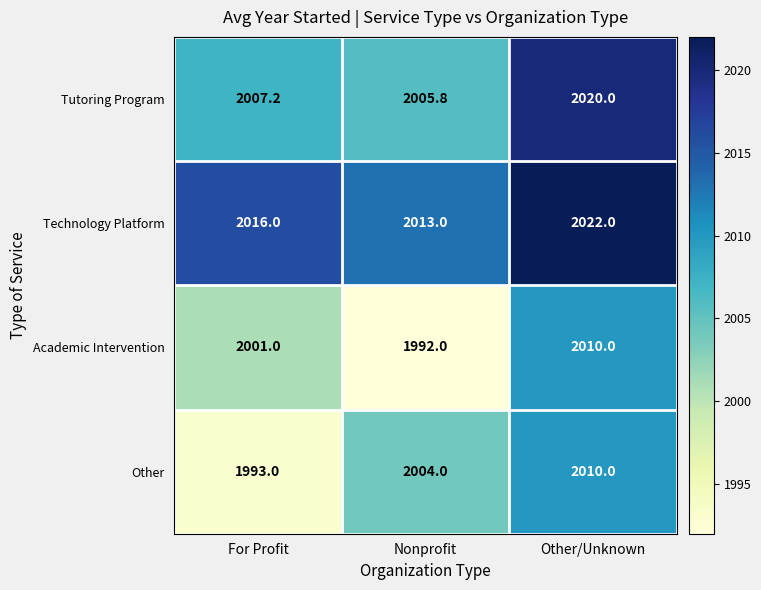

Is it true that Other equals 1993.0 at For Profit?

True